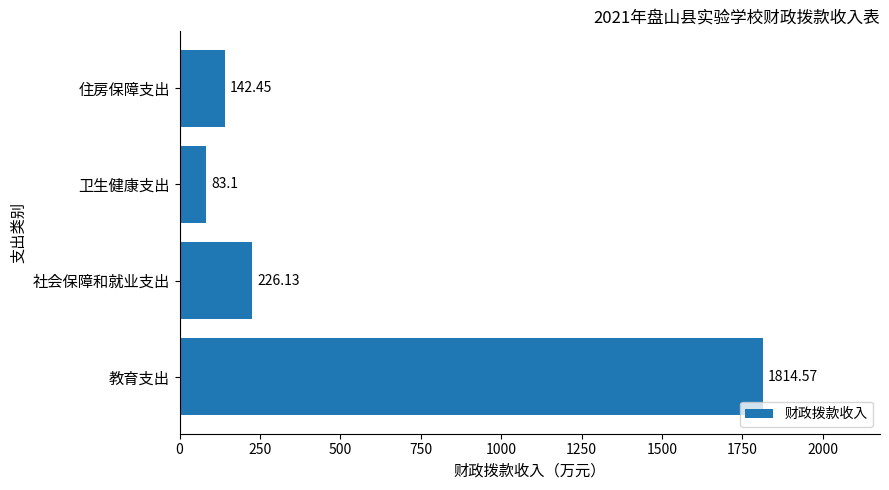

Which category has the lowest value across all series?

卫生健康支出